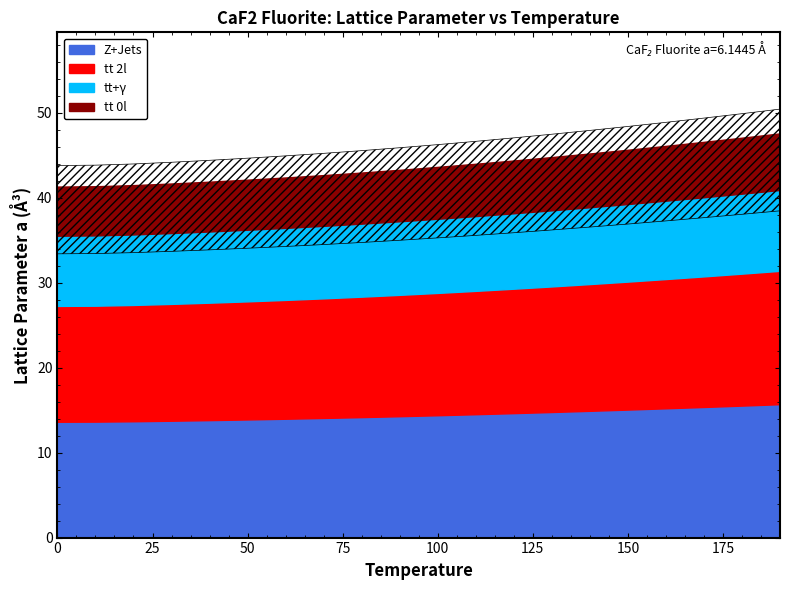

The chart shows a value of 23.9 at 10.0. True or false?

False